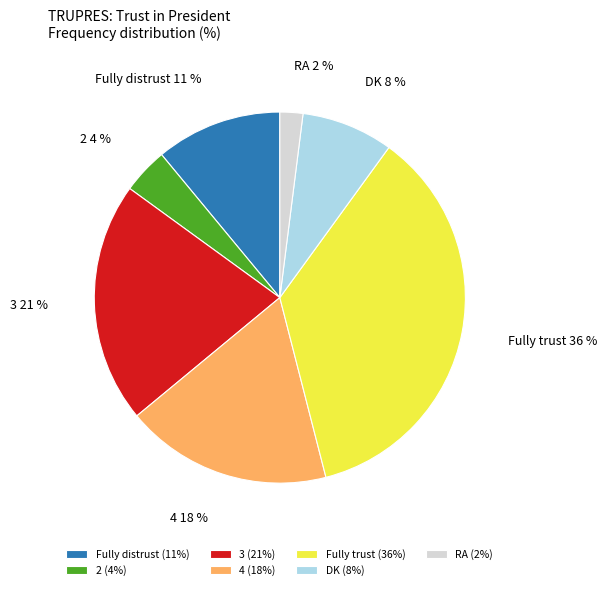

Is it true that Fully trust is 48% of the pie?

False